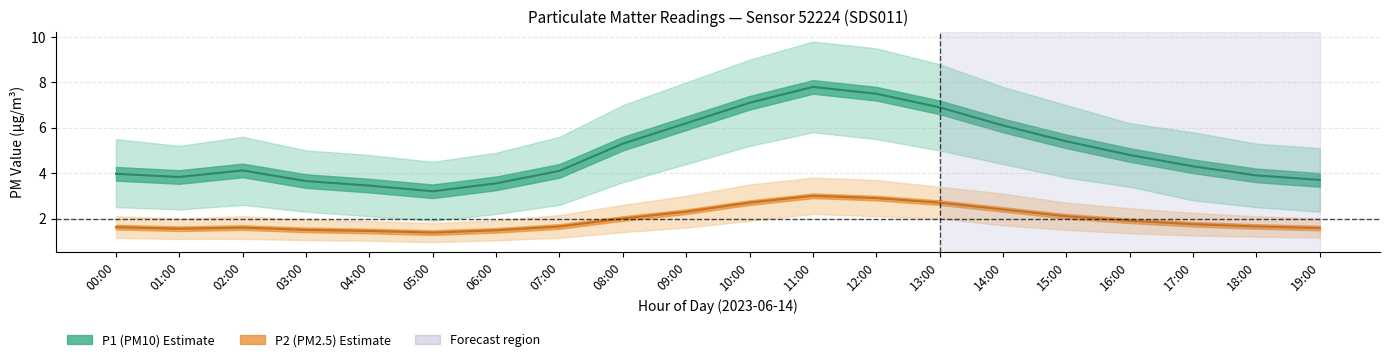

What is the smallest value displayed?

1.0